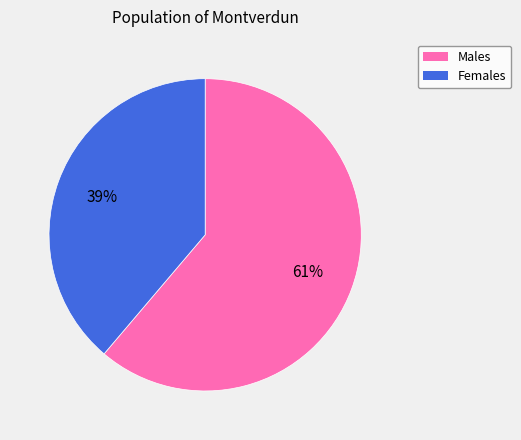

Does any single category account for the majority?

Yes